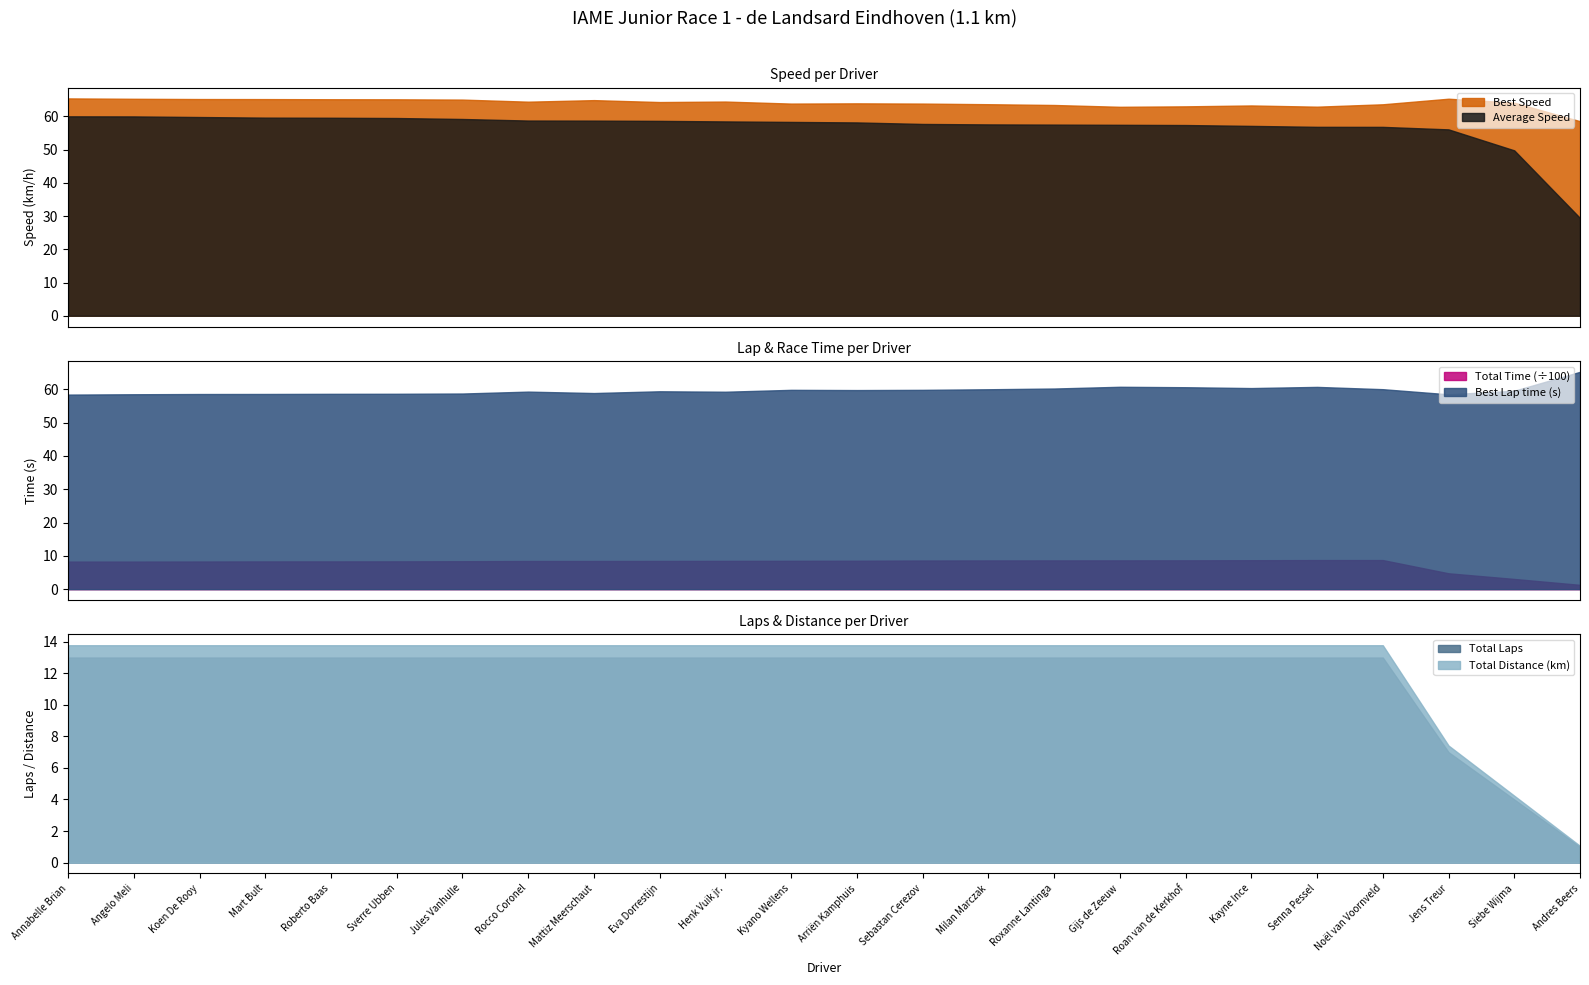

At how many categories does at least one series exceed 415?

22